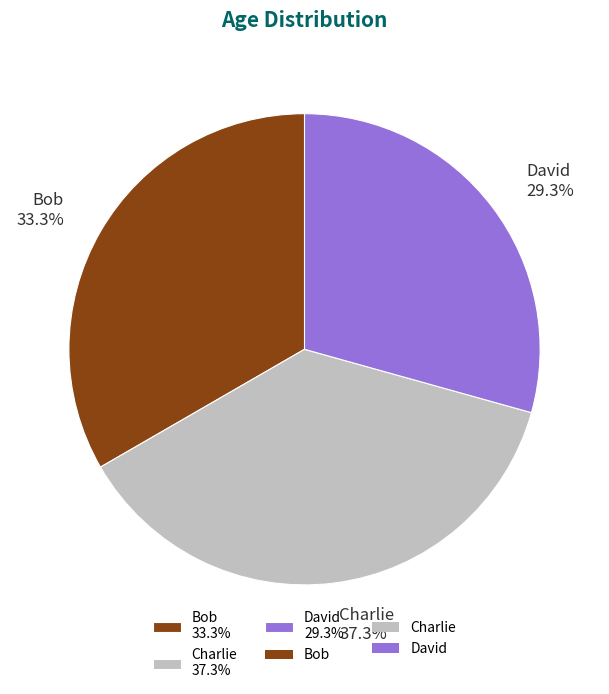

To the nearest percent, what percentage of the pie is Bob?

33%